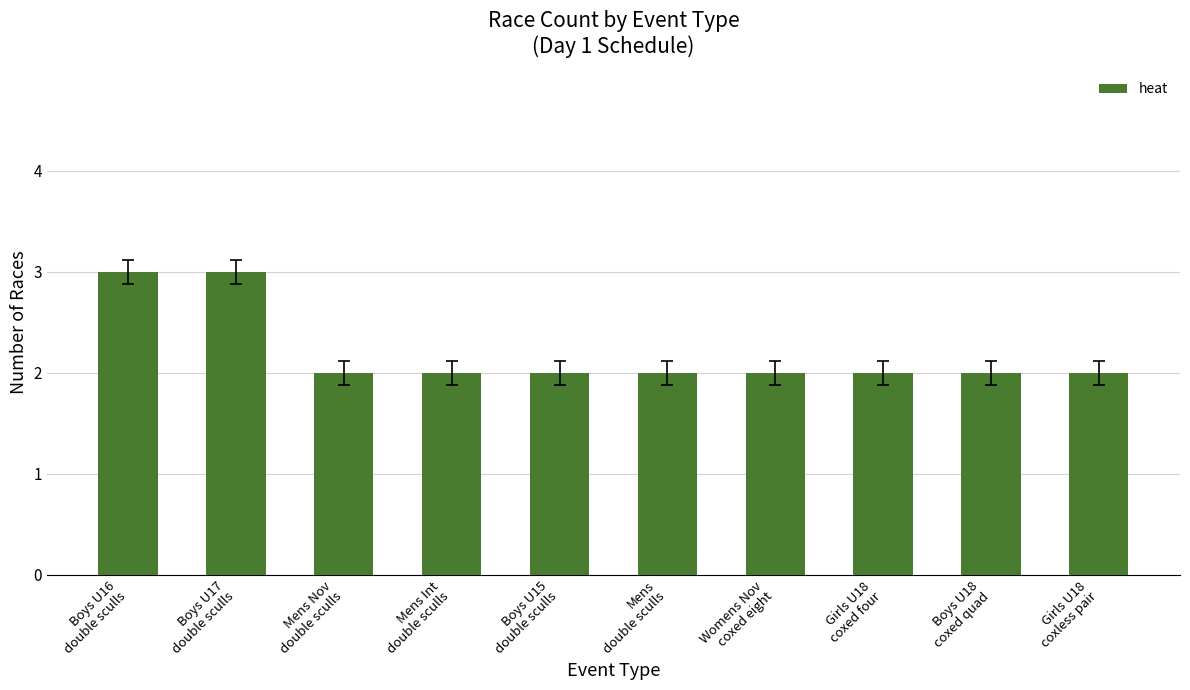

What is the value of the 10th bar from the left?

2